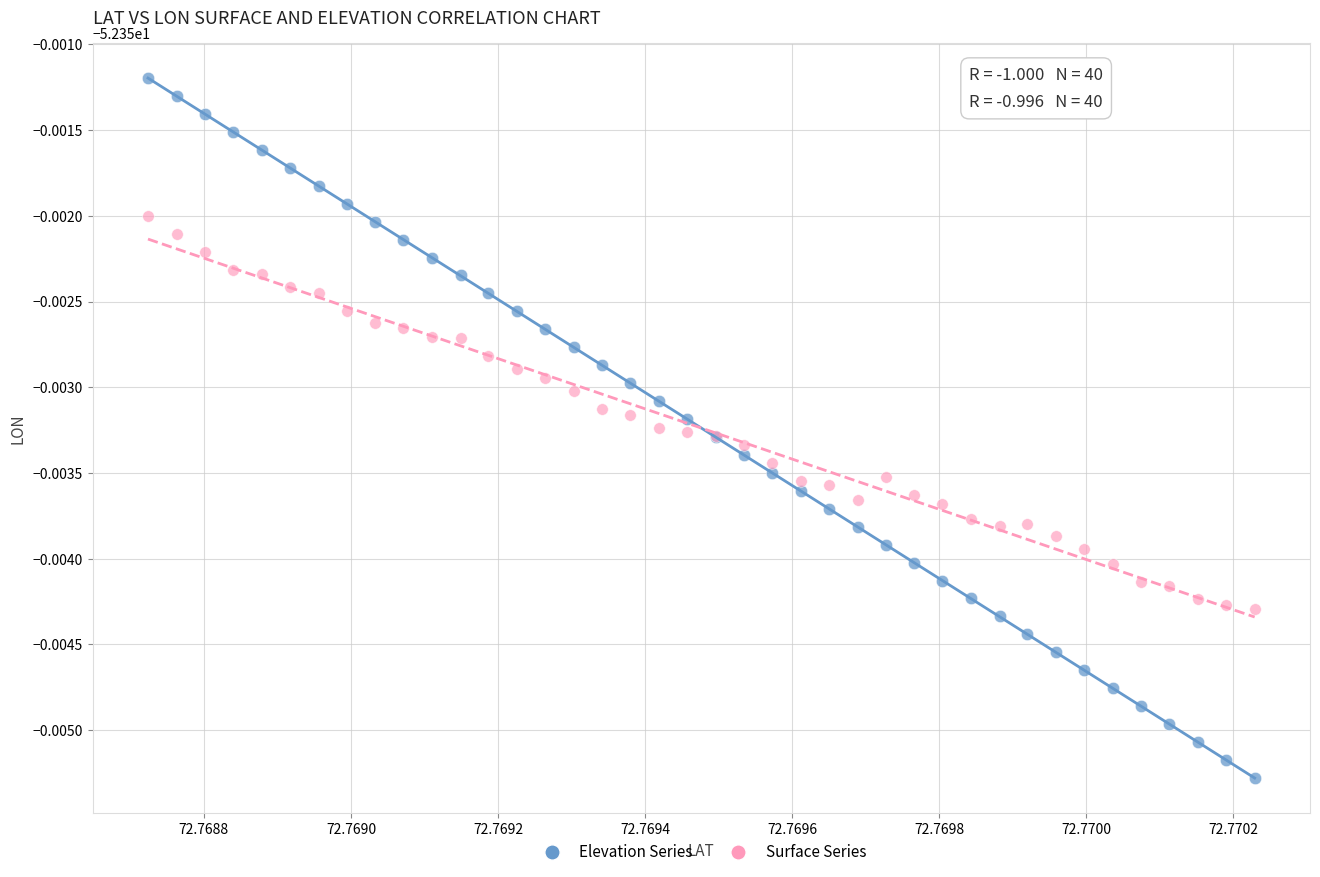

Which series has the widest spread of Y values?

Elevation Series